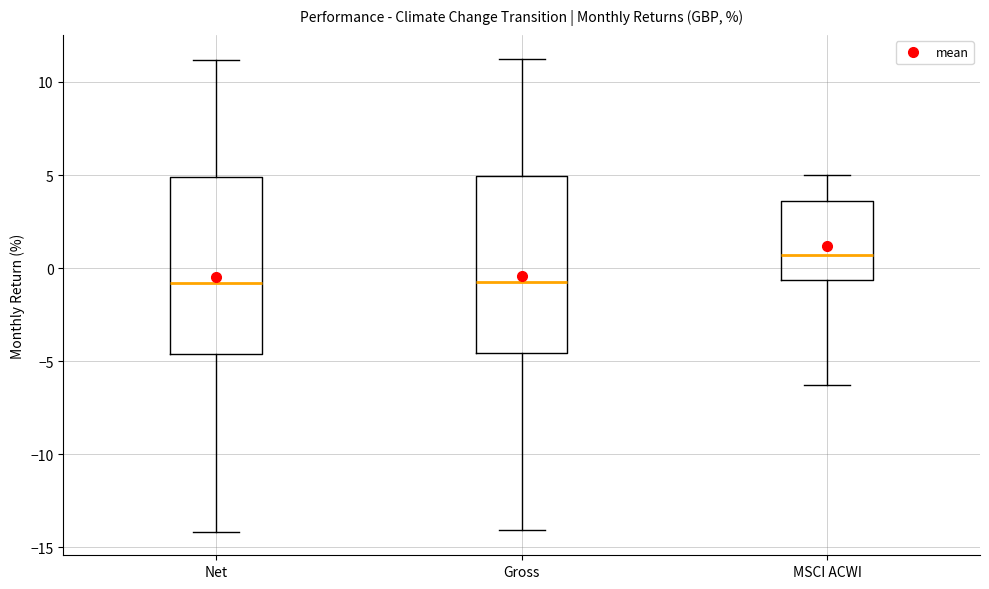

Where does the median line of the box for Net sit on the y-axis? The values are not printed on the chart, so give them approximately, as read against the axis.

-1.0